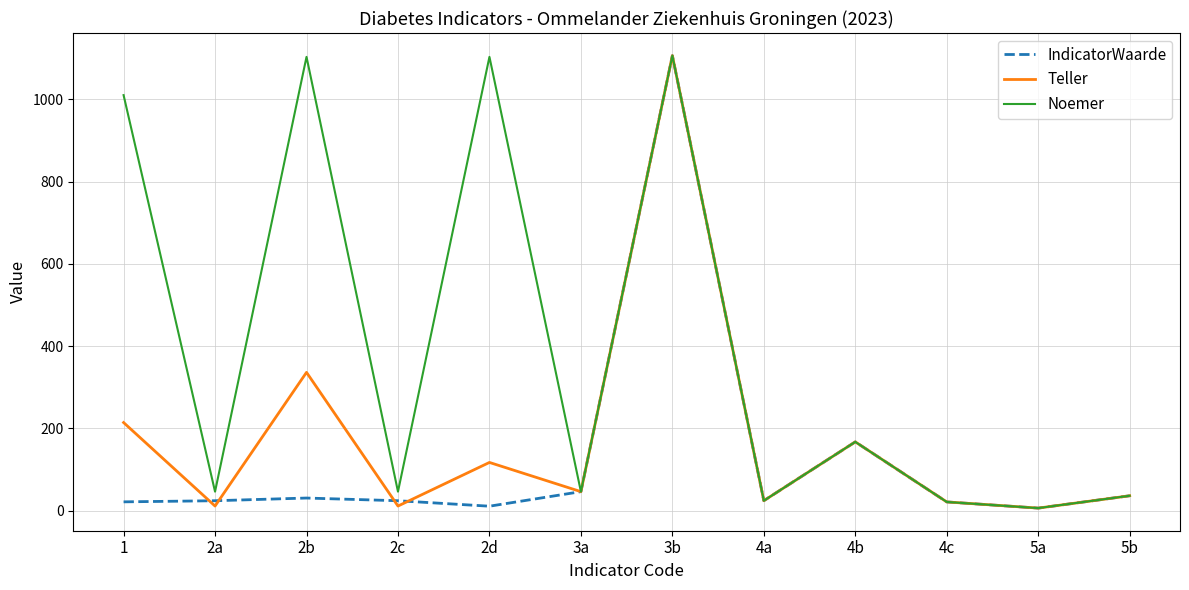

Which series has the largest total across all categories?

Noemer